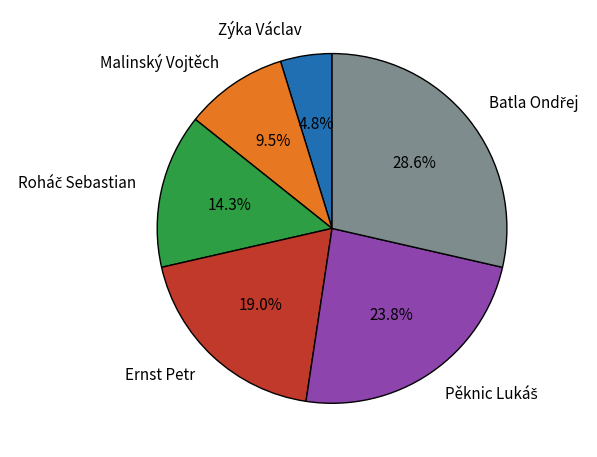

Is Malinský Vojtěch the majority of the pie?

No